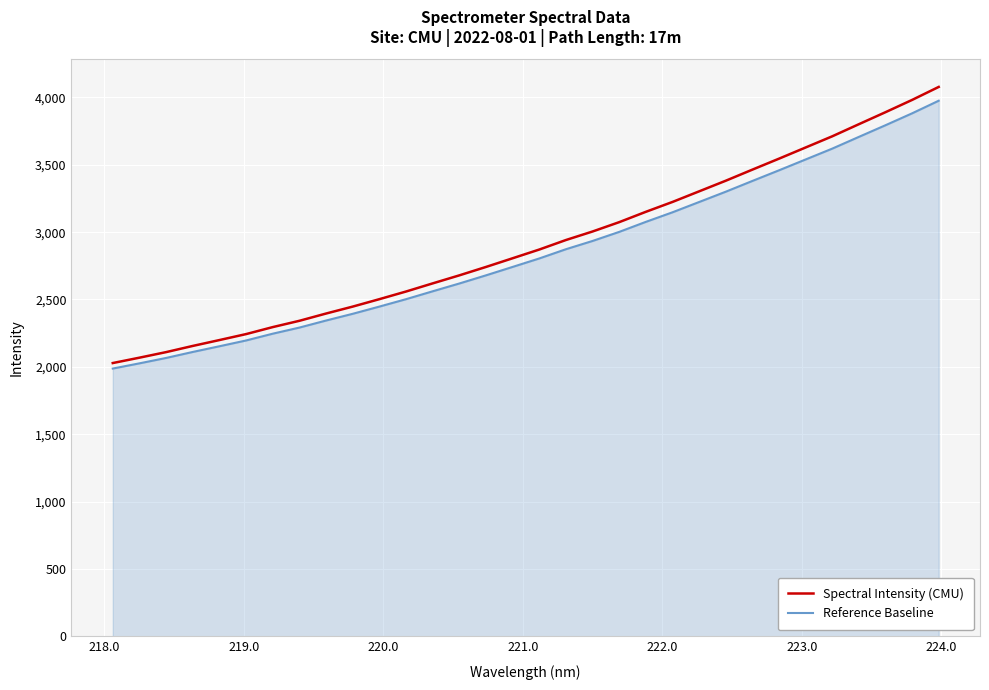

What is the smallest value displayed?

1987.4